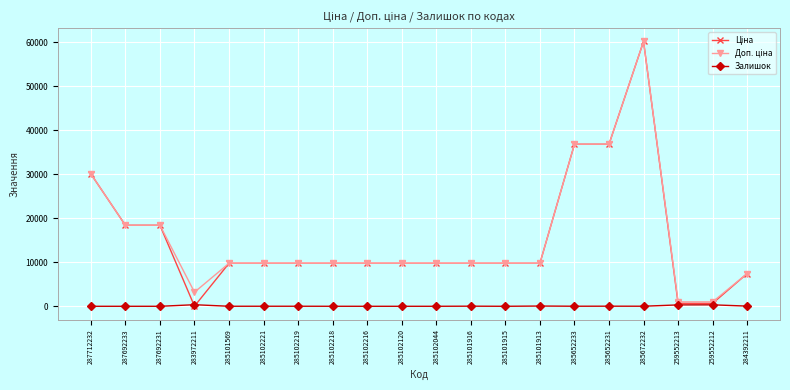

Is it true that Залишок equals 0.0 at 285102120?

True